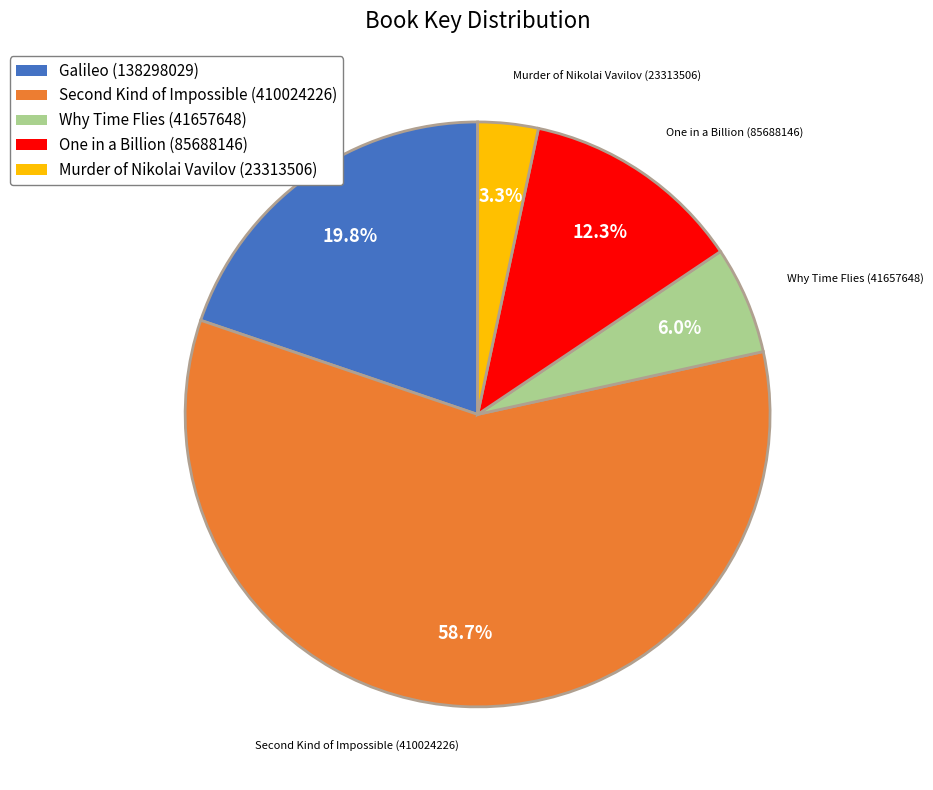

Count the number of slices in the pie.

5